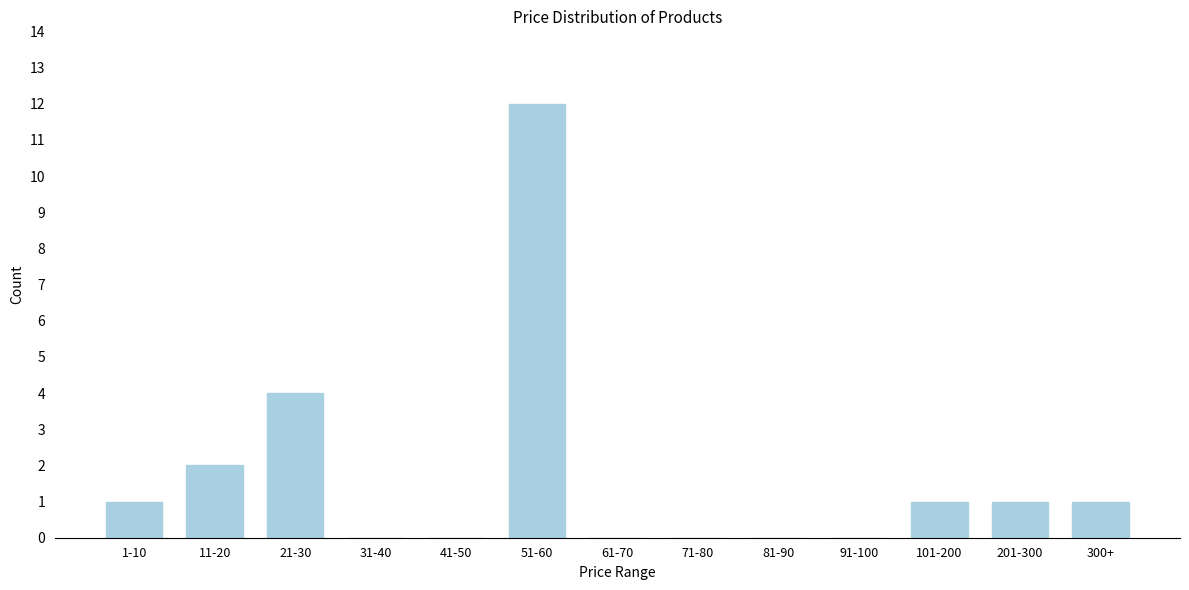

Reading left to right, extract all data points from this chart.

1-10=1	11-20=2	21-30=4	31-40=0	41-50=0	51-60=12	61-70=0	71-80=0	81-90=0	91-100=0	101-200=1	201-300=1	300+=1